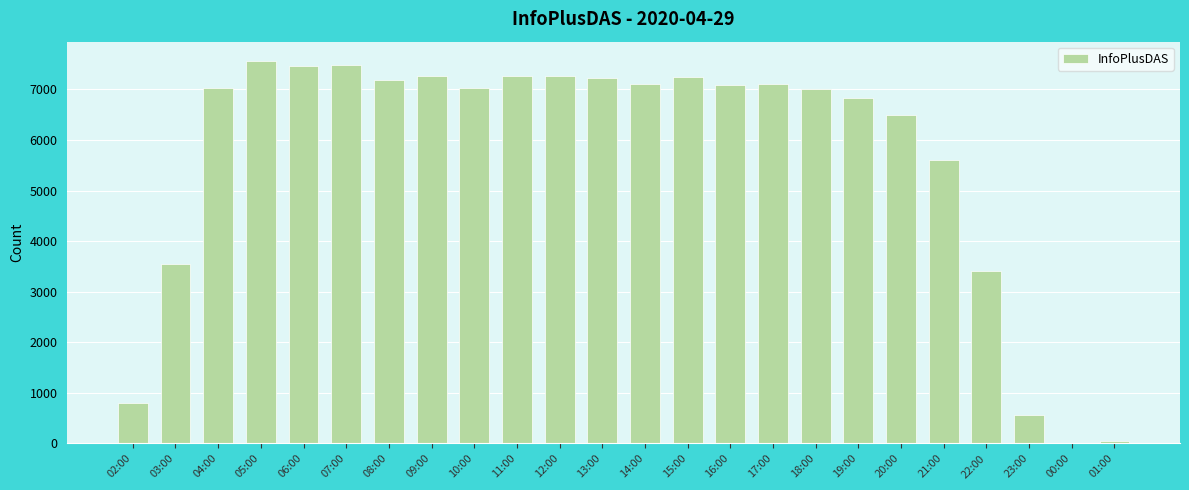

What is the sum of all values?

135603